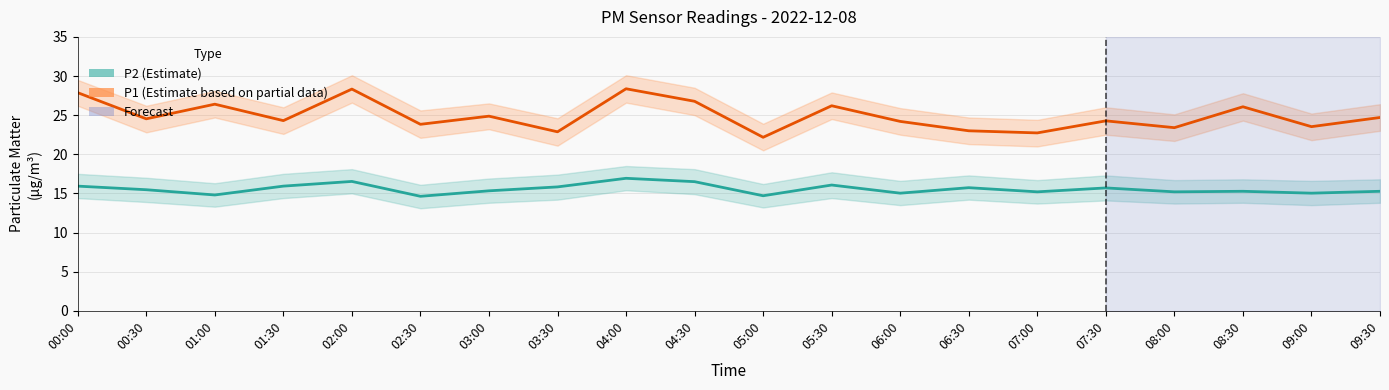

What is the difference between the second highest and second lowest values in the P1 (Estimate based on partial data) series?

5.6